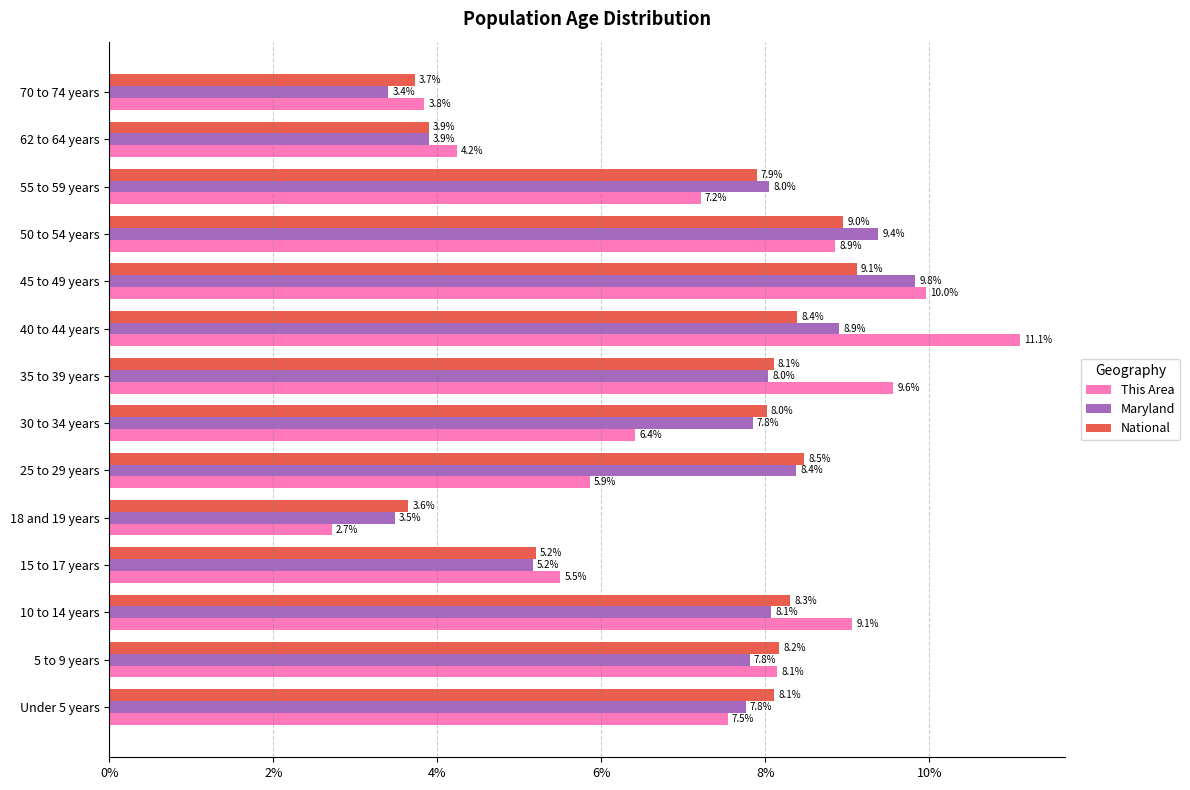

The Maryland series shows 5.9 at 62 to 64 years. True or false?

False